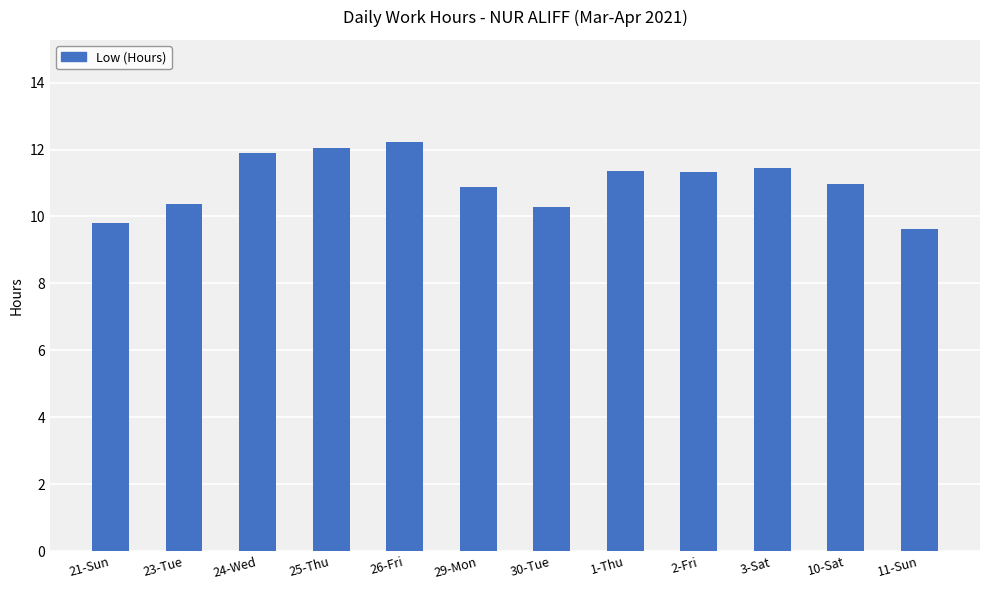

What is the label of the 6th bar from the right?

30-Tue